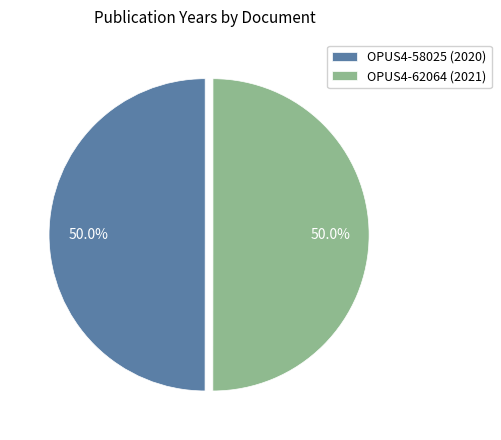

Combined, what portion of the pie is OPUS4-58025 (2020) and OPUS4-62064 (2021)?

100.0%